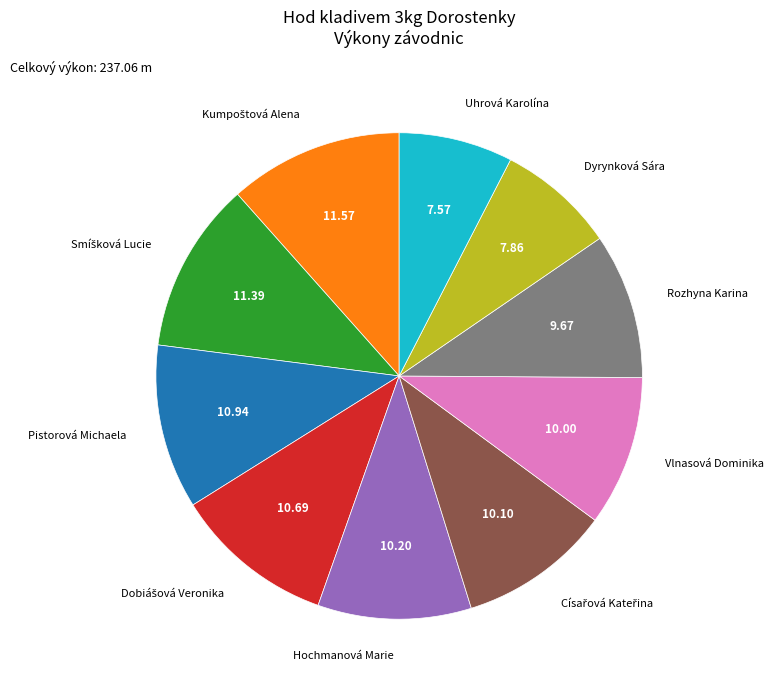

Does Hochmanová Marie represent more than half of the total?

No